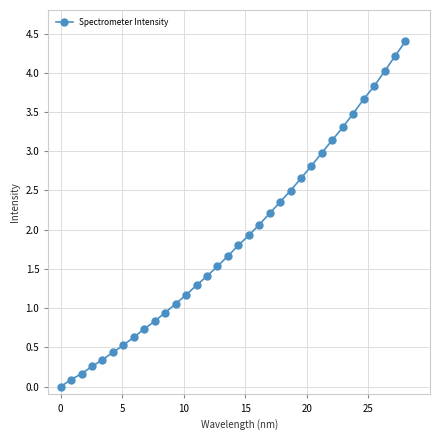

What is the difference between the second highest and minimum values?

4.2